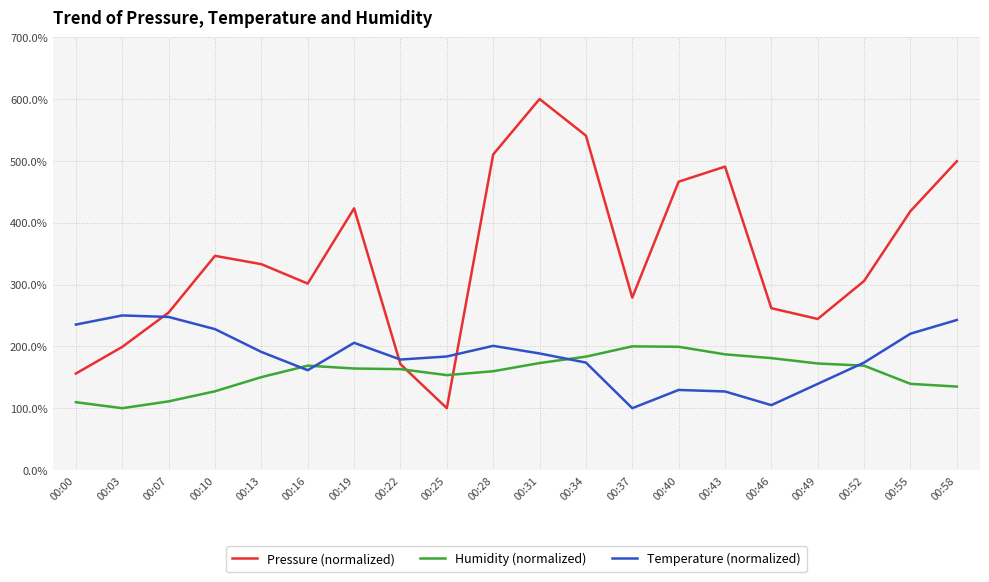

What is the highest value of the Humidity (normalized) series?

200.0